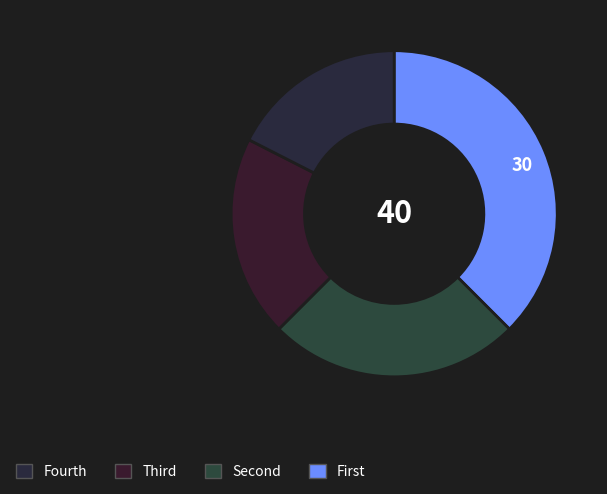

What is the smallest slice in the pie chart?

First